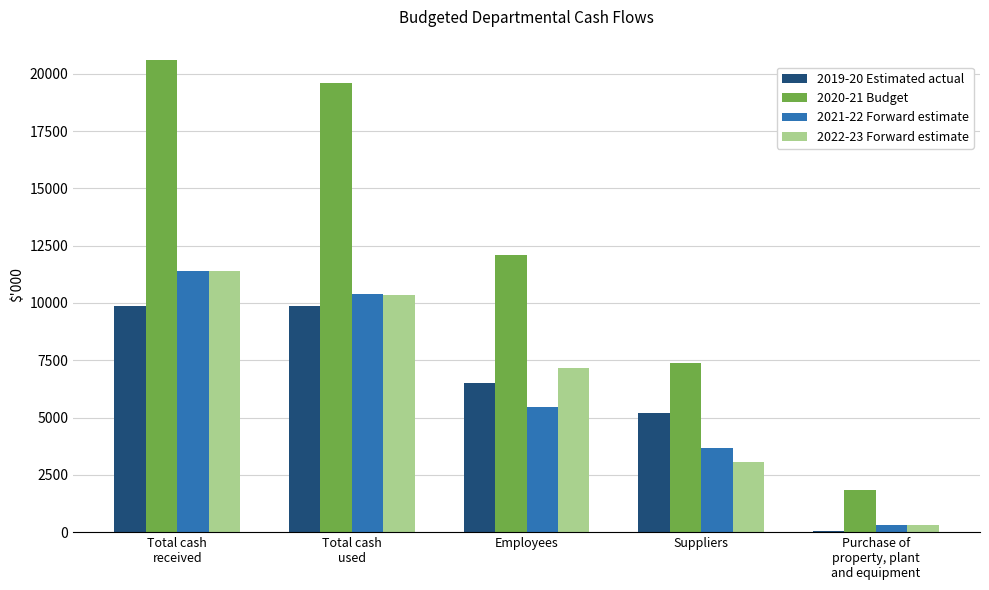

Is it true that 2019-20 Estimated actual equals 5215 at Suppliers?

True